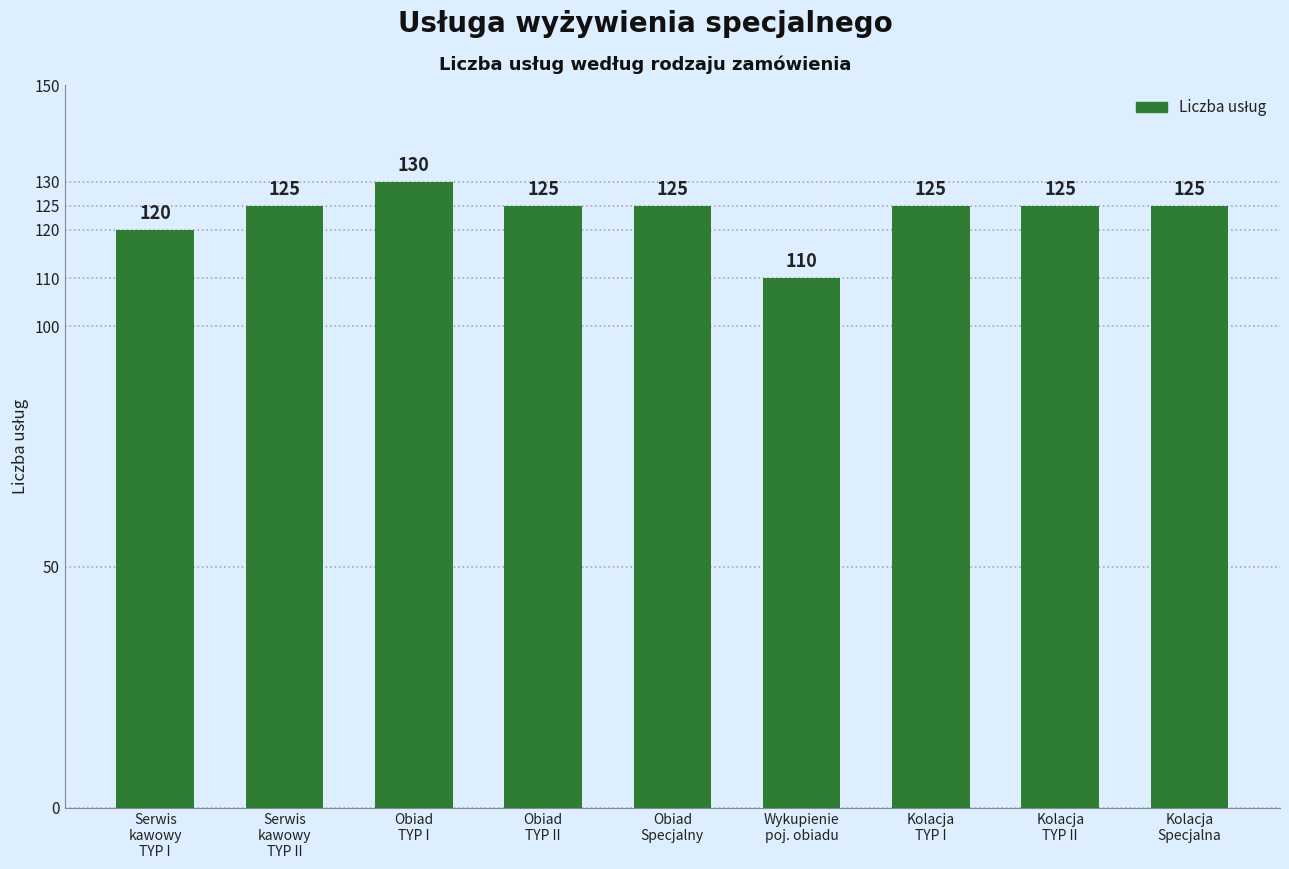

What is the minimum value shown in the chart?

110